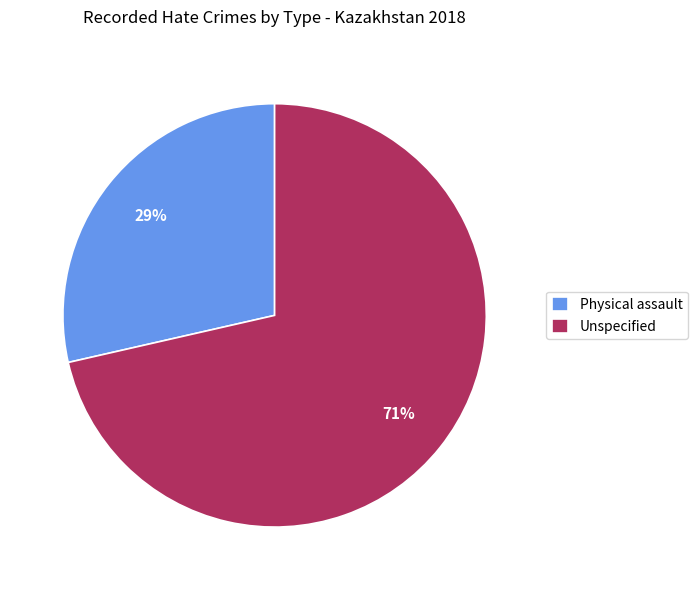

What percentage is the Physical assault slice, to the nearest percent?

29%